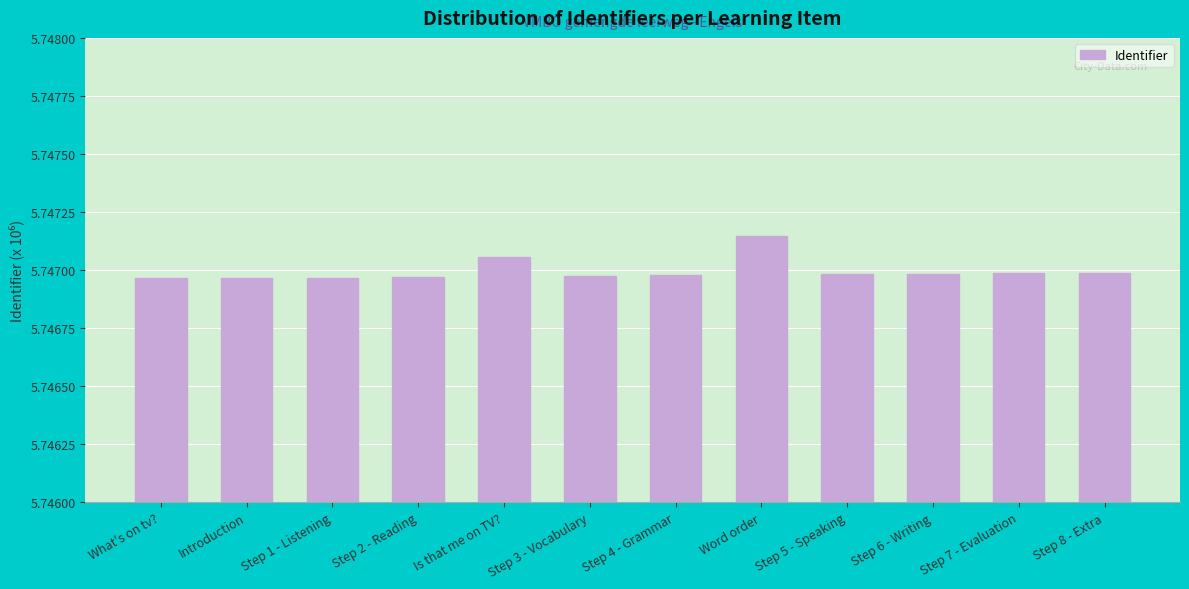

What position from the right is Step 5 - Speaking?

4